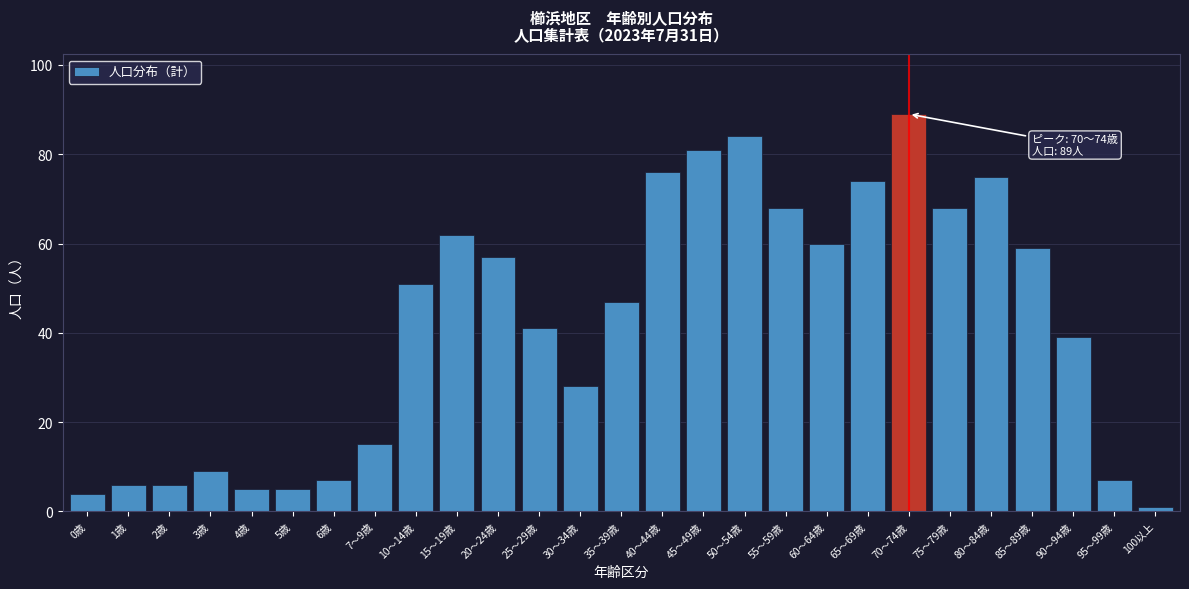

Reading right to left, extract all data points from this chart.

100以上=1	95～99歳=7	90～94歳=39	85～89歳=59	80～84歳=75	75～79歳=68	70～74歳=89	65～69歳=74	60～64歳=60	55～59歳=68	50～54歳=84	45～49歳=81	40～44歳=76	35～39歳=47	30～34歳=28	25～29歳=41	20～24歳=57	15～19歳=62	10～14歳=51	7～9歳=15	6歳=7	5歳=5	4歳=5	3歳=9	2歳=6	1歳=6	0歳=4